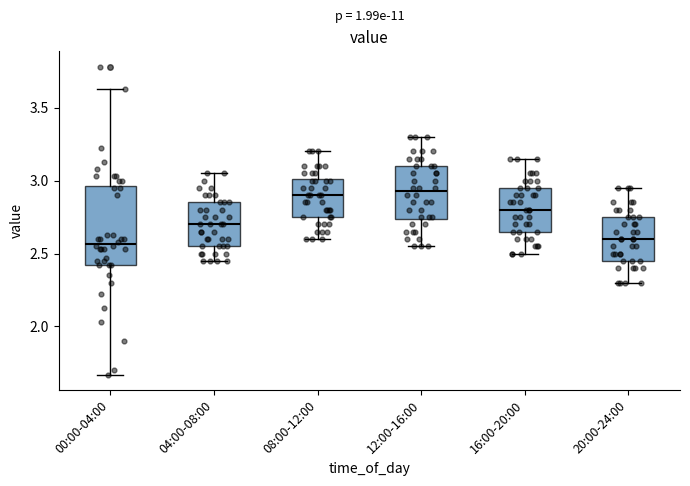

Reading left to right, transcribe this box plot: for each box, give where its median line is, the range the box spans, and where its two whiskers end, as read against the y-axis. The values are not printed on the chart, so give them approximately, as read against the axis.

00:00-04:00: median 2.55, box 2.40 to 2.95, whiskers 1.65 to 3.65
04:00-08:00: median 2.70, box 2.55 to 2.85, whiskers 2.45 to 3.05
08:00-12:00: median 2.90, box 2.75 to 3.00, whiskers 2.60 to 3.20
12:00-16:00: median 2.95, box 2.75 to 3.10, whiskers 2.55 to 3.30
16:00-20:00: median 2.80, box 2.65 to 2.95, whiskers 2.50 to 3.15
20:00-24:00: median 2.60, box 2.45 to 2.75, whiskers 2.30 to 2.95